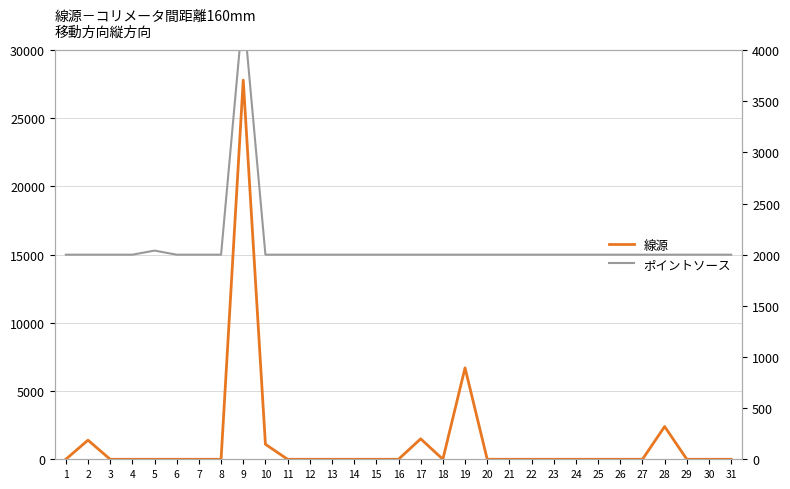

What is the value of the ポイントソース point at the 12th from the left?

2000